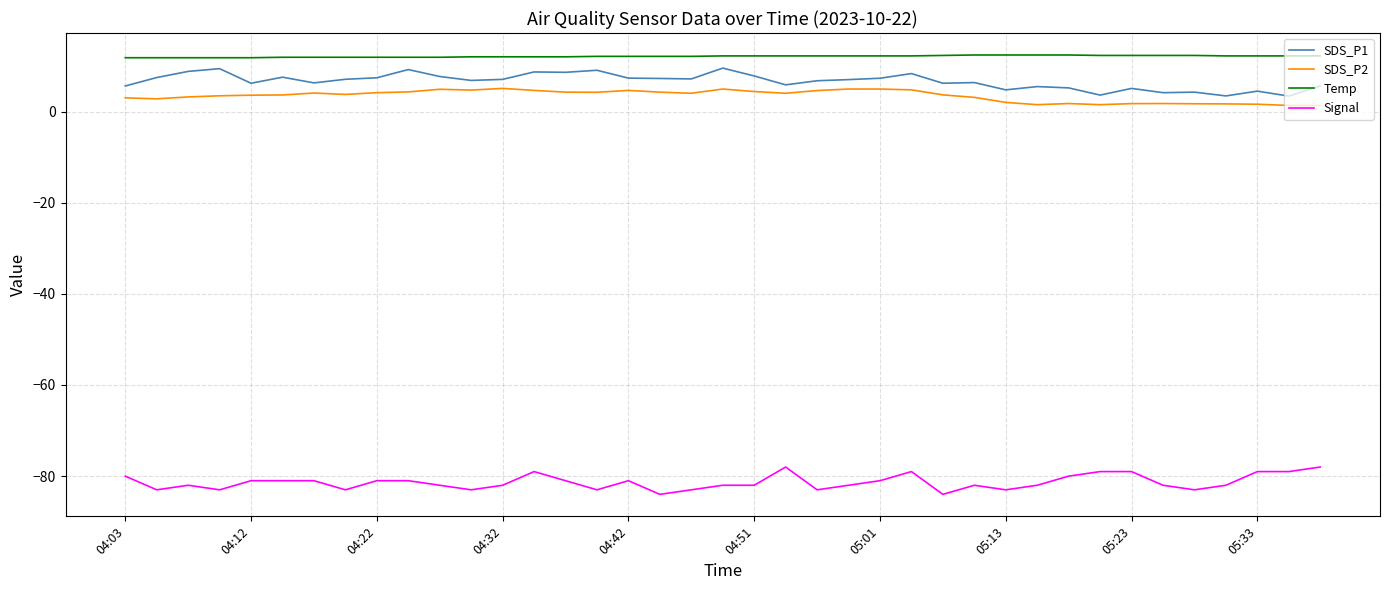

What is the maximum value for Temp?

12.4